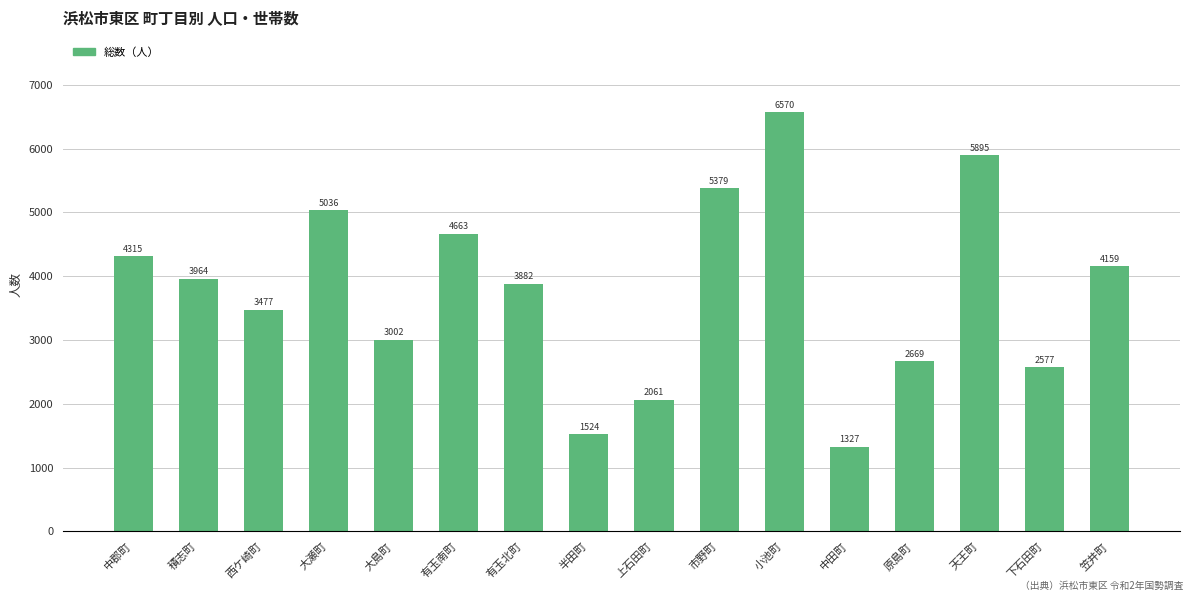

What is the change in value from 積志町 to 原島町?

-1295